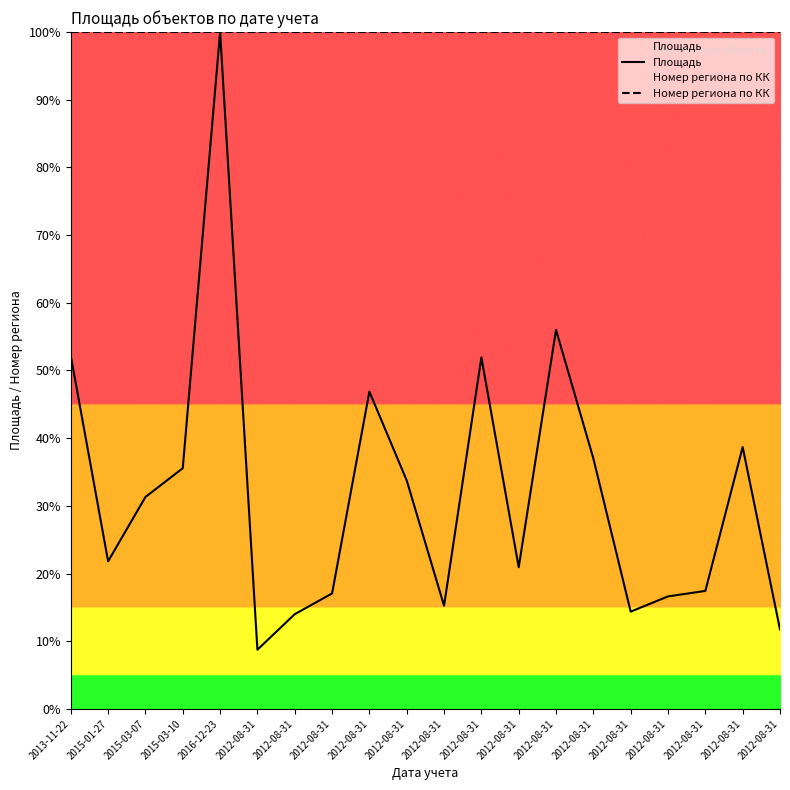

Where is Номер региона по КК nearest to the value 100?

2013-11-22